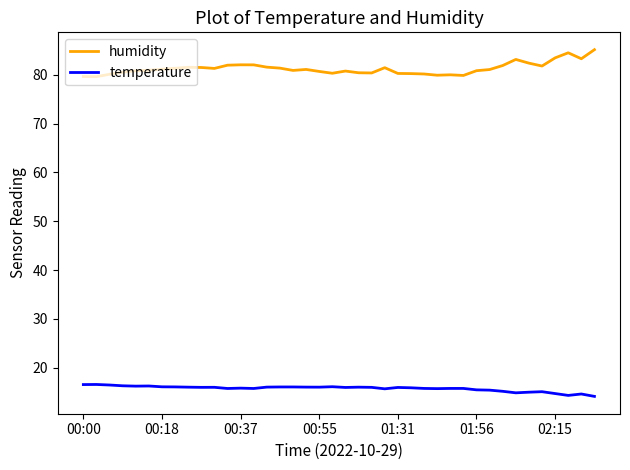

What is the average value of the humidity series?

81.3